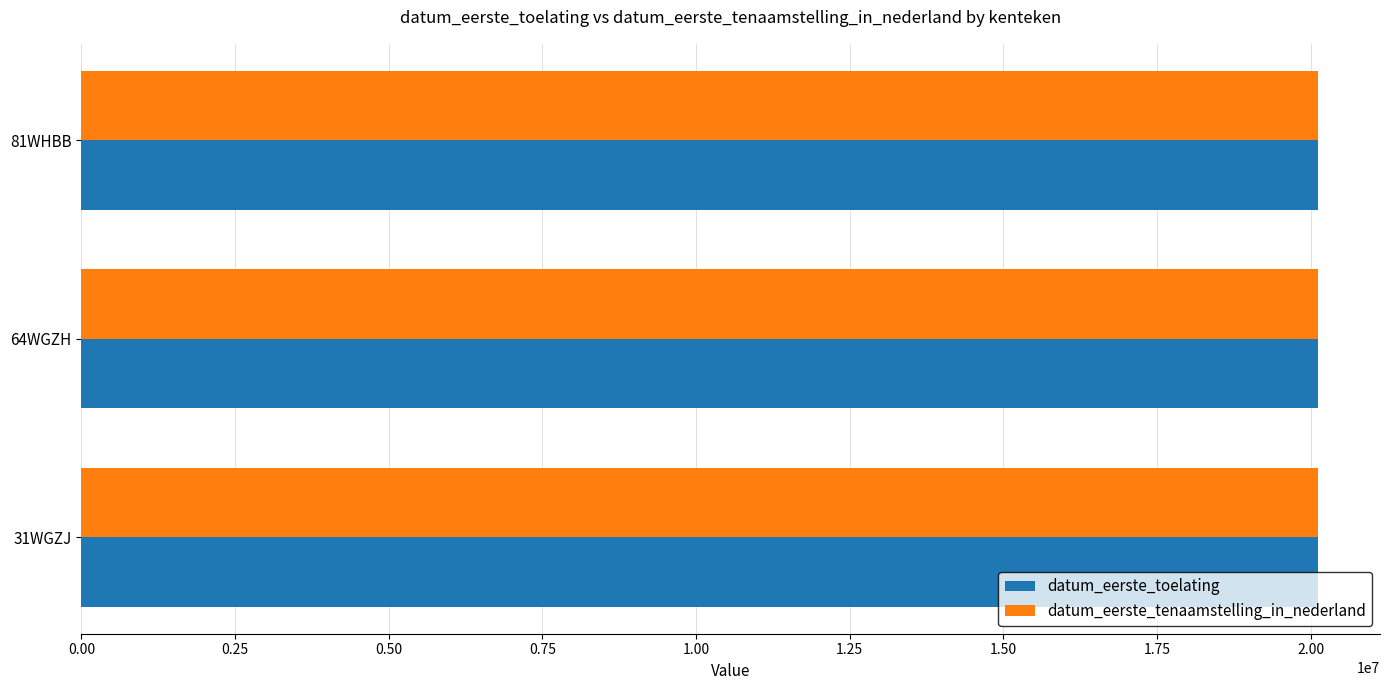

What is the sum of all datum_eerste_tenaamstelling_in_nederland values?

60341535